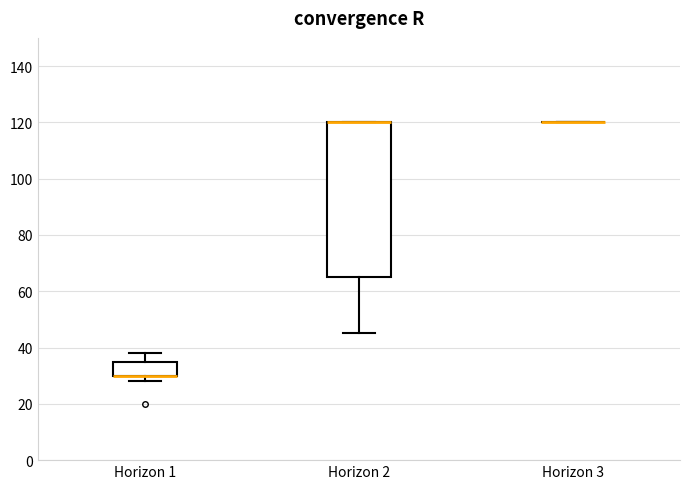

Comparing the boxes themselves (not the whiskers), which one is the tallest?

Horizon 2